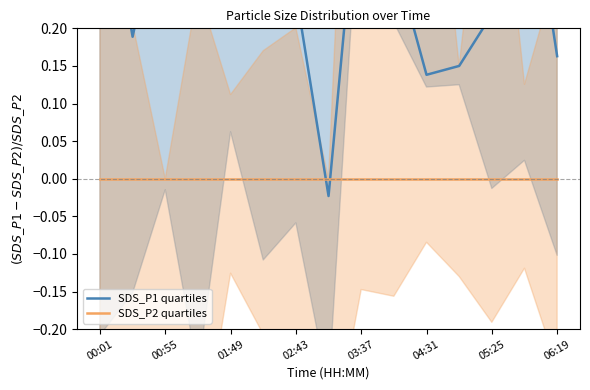

How many interior local valleys does the SDS_P1 quartiles series have?

4